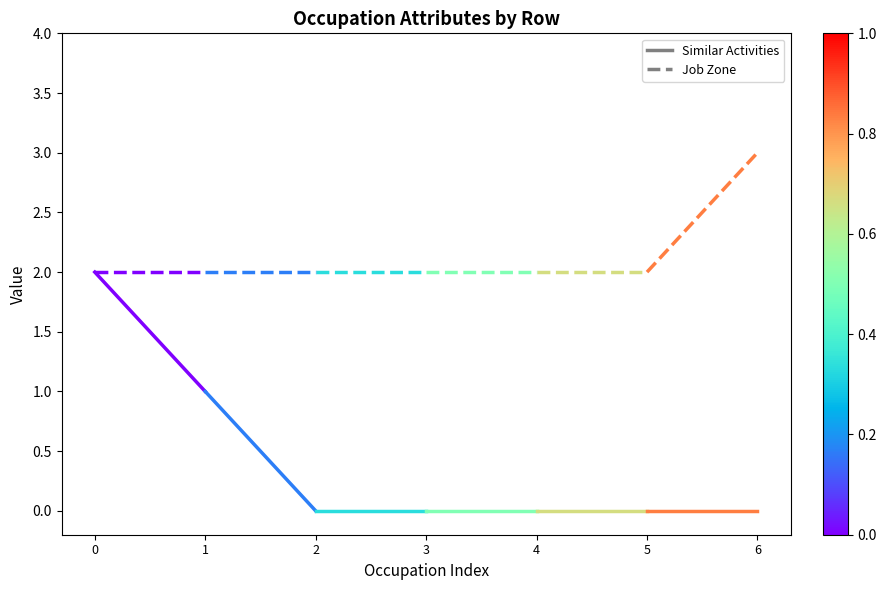

List the series in order of their overall mean, lowest first.

Similar Activities, Job Zone